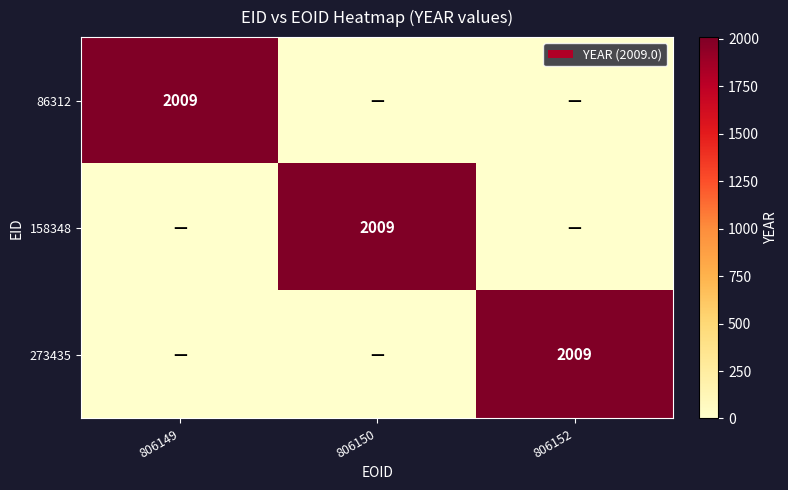

The value of 273435 at 806152 is 2009. True or false?

True